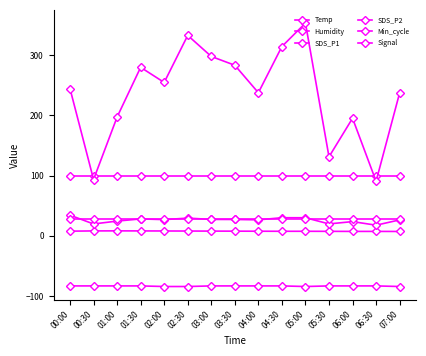

What is the smallest value displayed?

-84.0